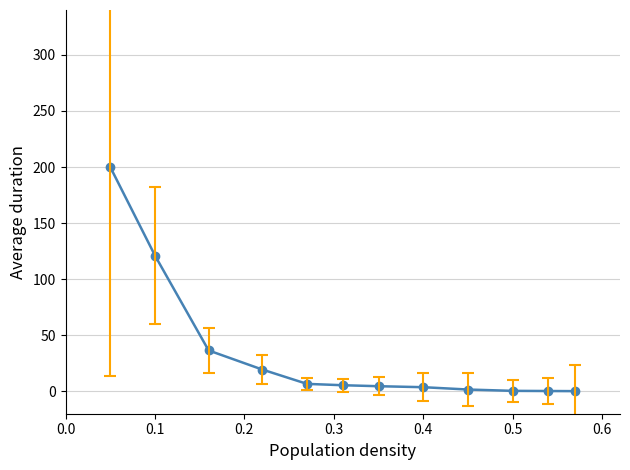

What is the value of the 1st point from the left?

200.0